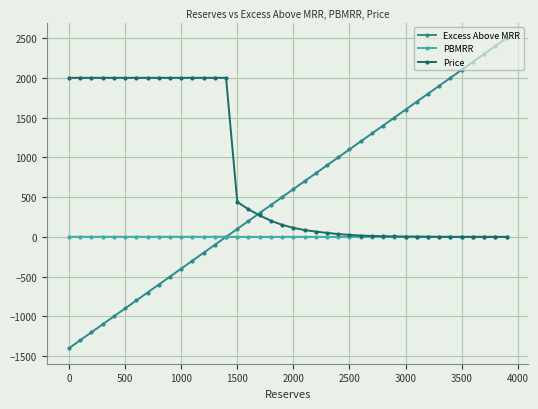

How many lines are shown in the chart?

3